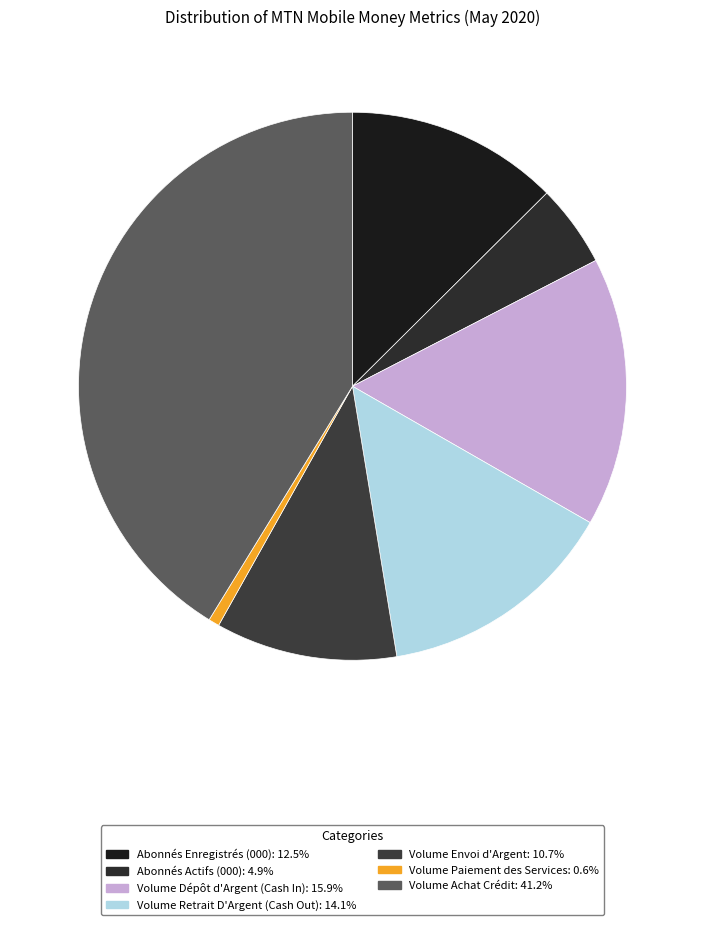

Count the number of slices in the pie.

7